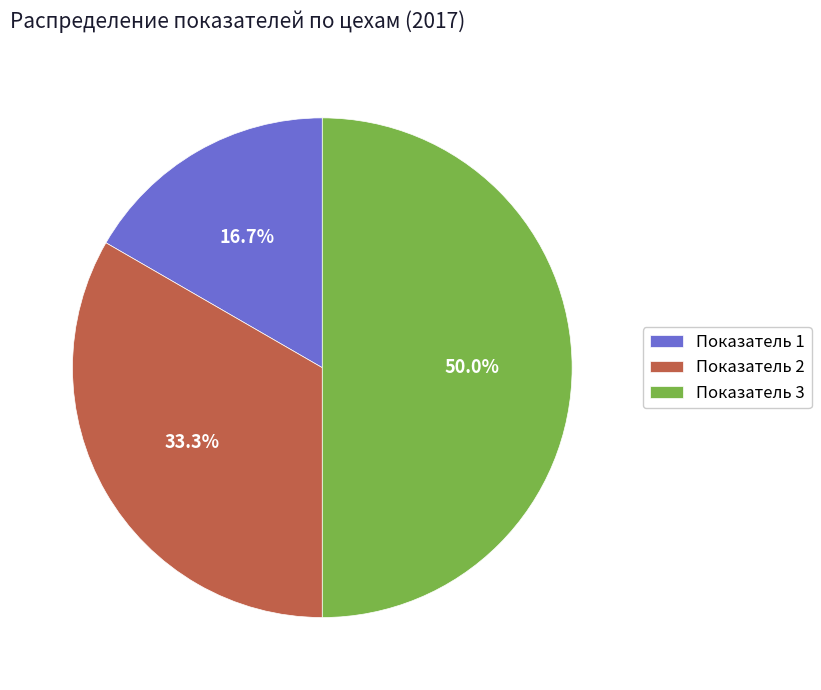

What portion of the pie excludes Показатель 3?

50.0%